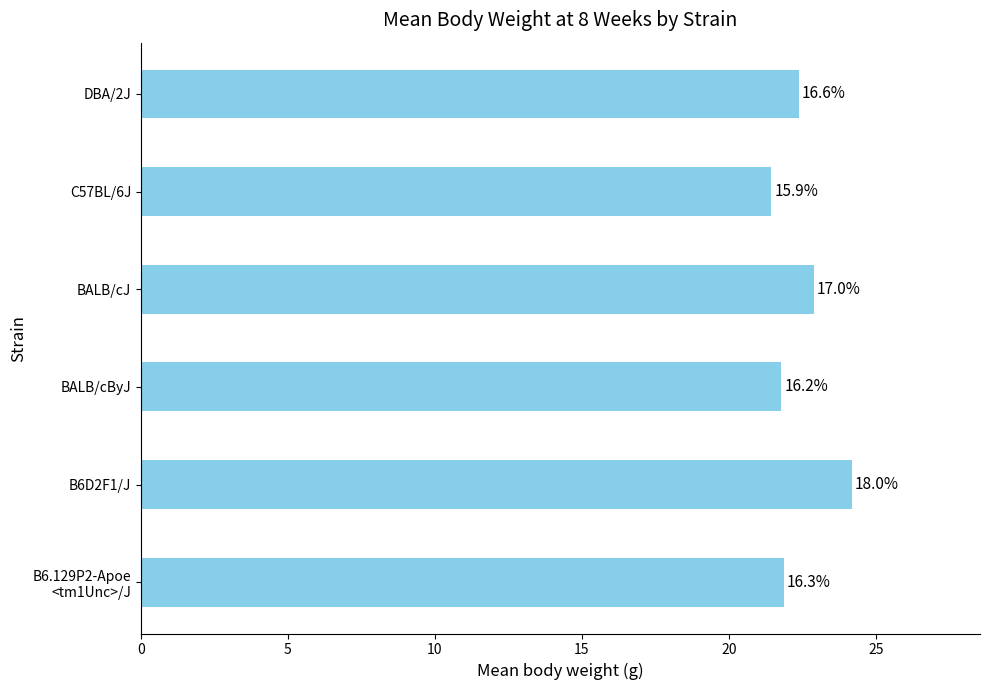

Does the chart contain any negative values?

No